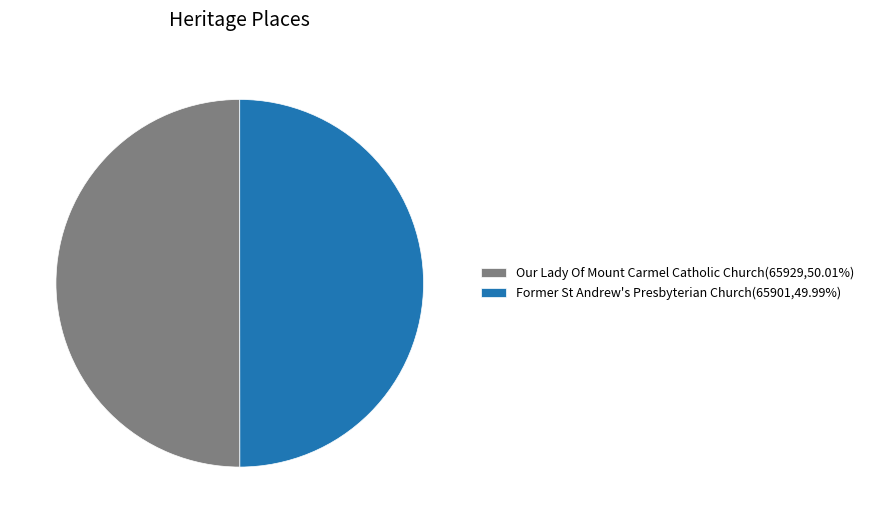

What is the ratio of the value at Former St Andrew's Presbyterian Church to the value at Our Lady Of Mount Carmel Catholic Church?

1.0